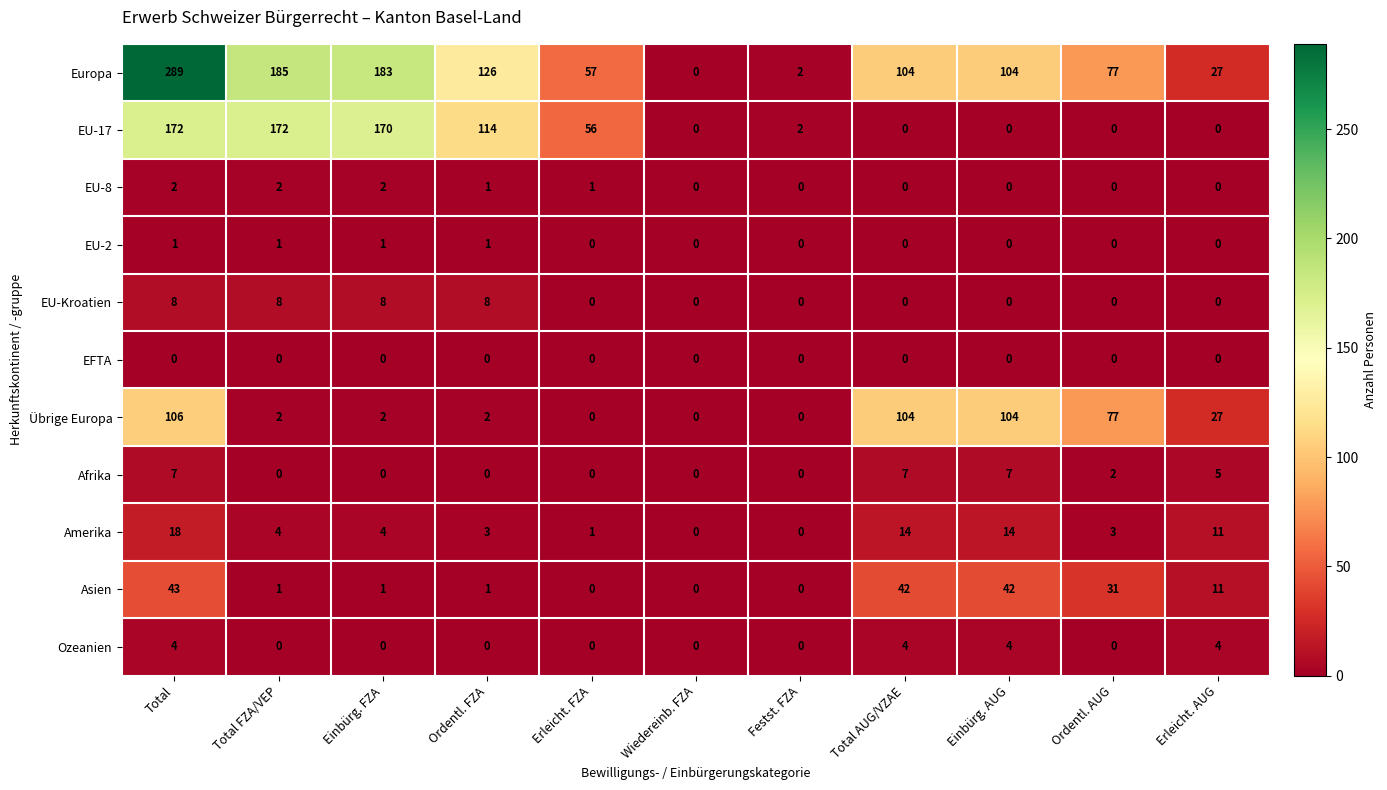

True or false: Ozeanien has a value of -3 at Total FZA/VEP.

False